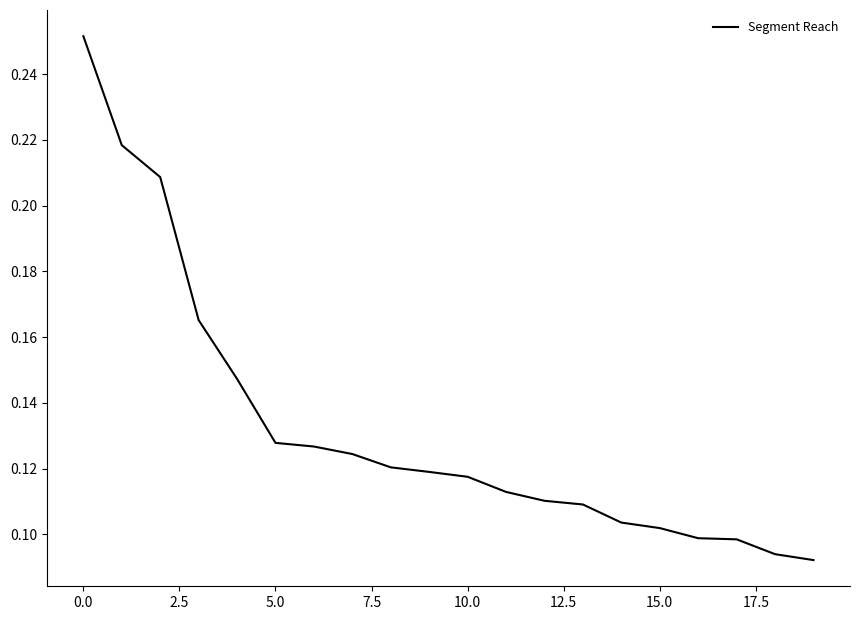

Does the chart display data point markers on the line(s)?

No